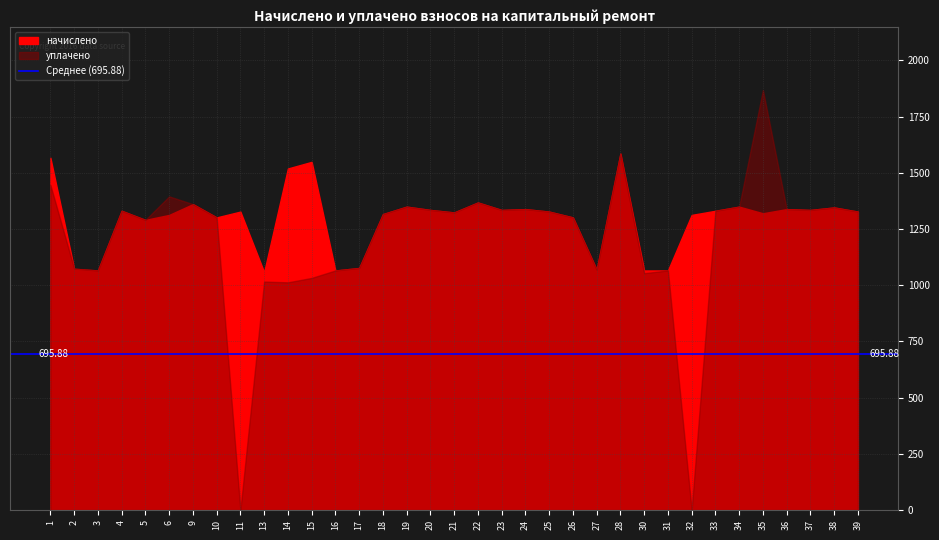

What is the difference between the уплачено values at 26 and 15?

269.2